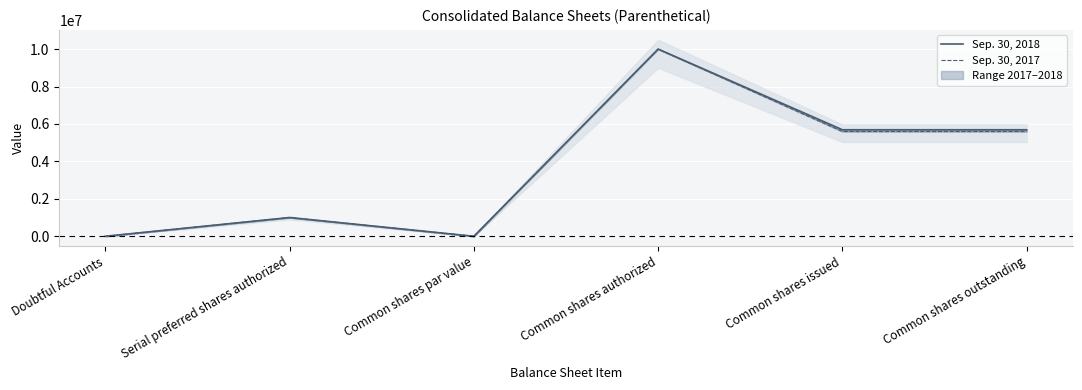

What is the difference between the second highest and minimum values in the Sep. 30, 2017 series?

5595999